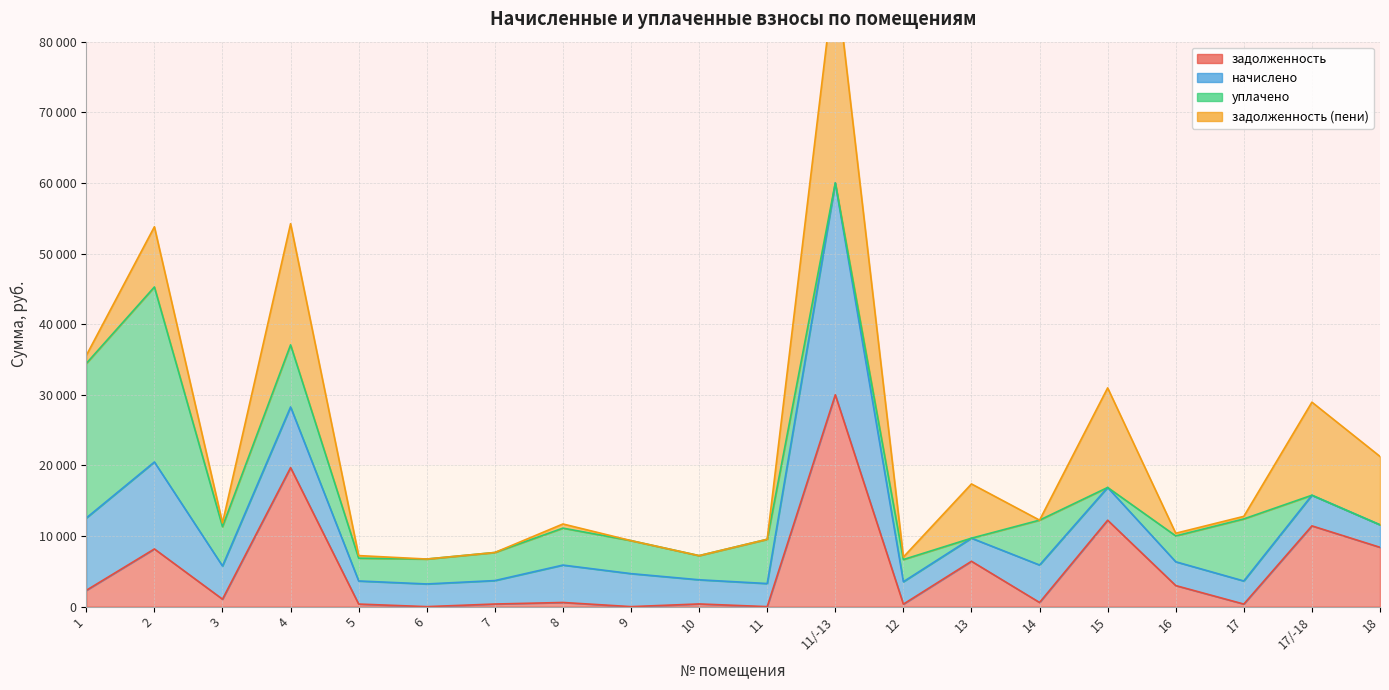

What position from the left is 14?

15